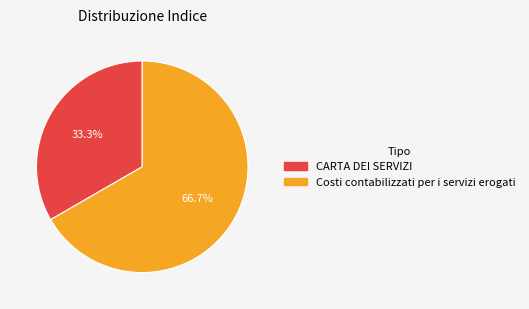

Does Costi contabilizzati per i servizi erogati account for over 50% of the chart?

Yes